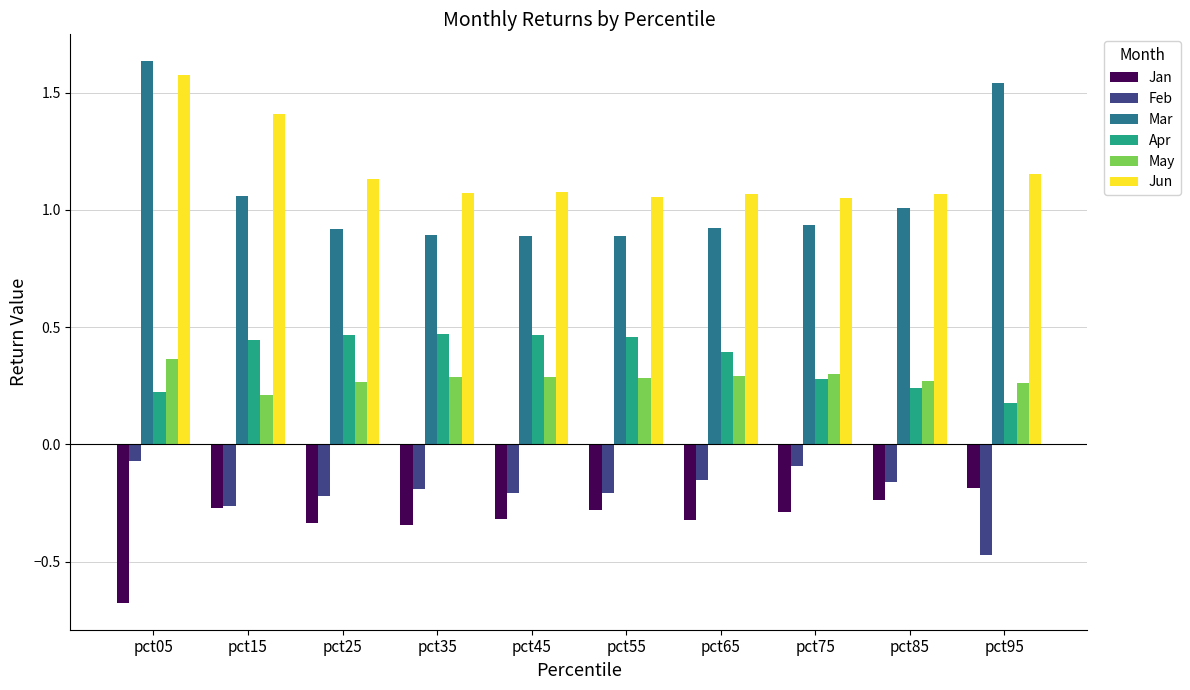

Which series has the largest total across all categories?

Jun